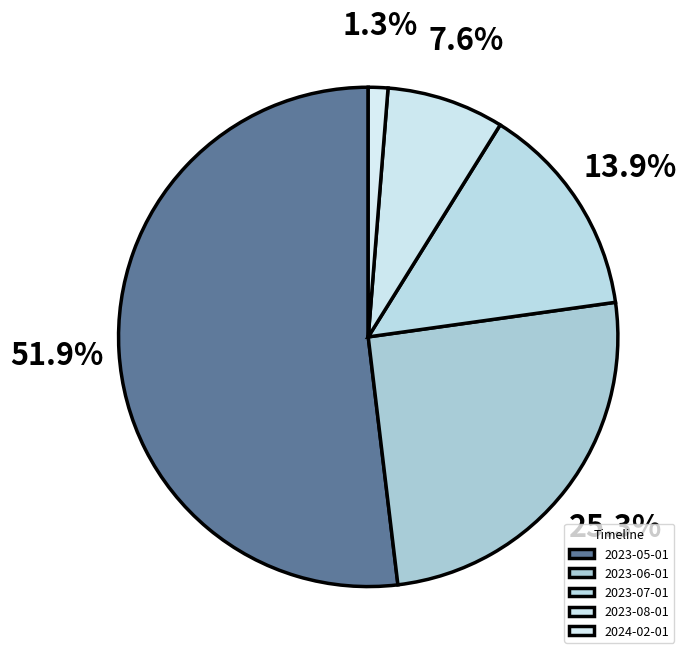

Count the number of slices in the pie.

5